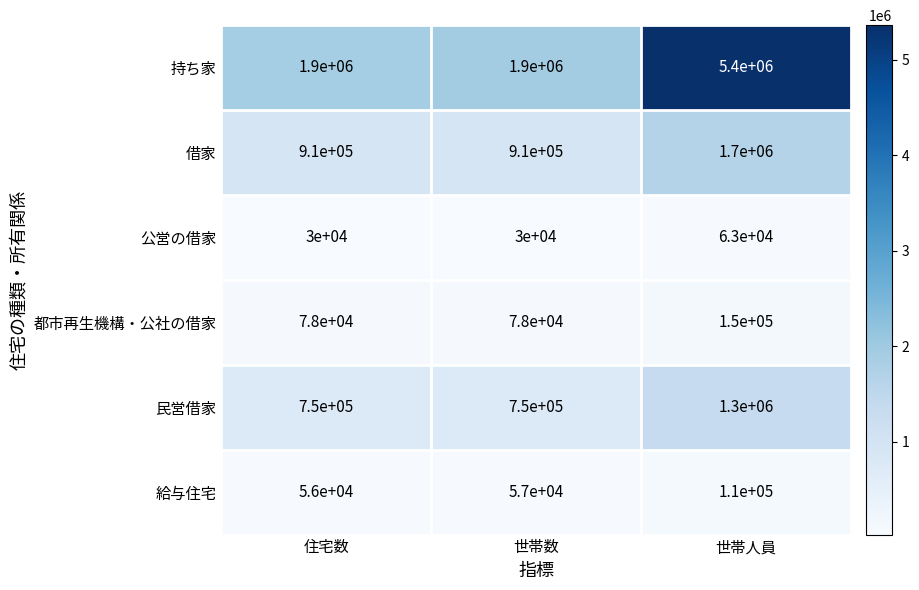

Reading left to right, transcribe all the data shown in this chart.

持ち家: 住宅数=1900000	世帯数=1900000	世帯人員=5400000
借家: 住宅数=910000	世帯数=910000	世帯人員=1700000
公営の借家: 住宅数=30000	世帯数=30000	世帯人員=63000
都市再生機構・公社の借家: 住宅数=78000	世帯数=78000	世帯人員=150000
民営借家: 住宅数=750000	世帯数=750000	世帯人員=1300000
給与住宅: 住宅数=56000	世帯数=57000	世帯人員=110000